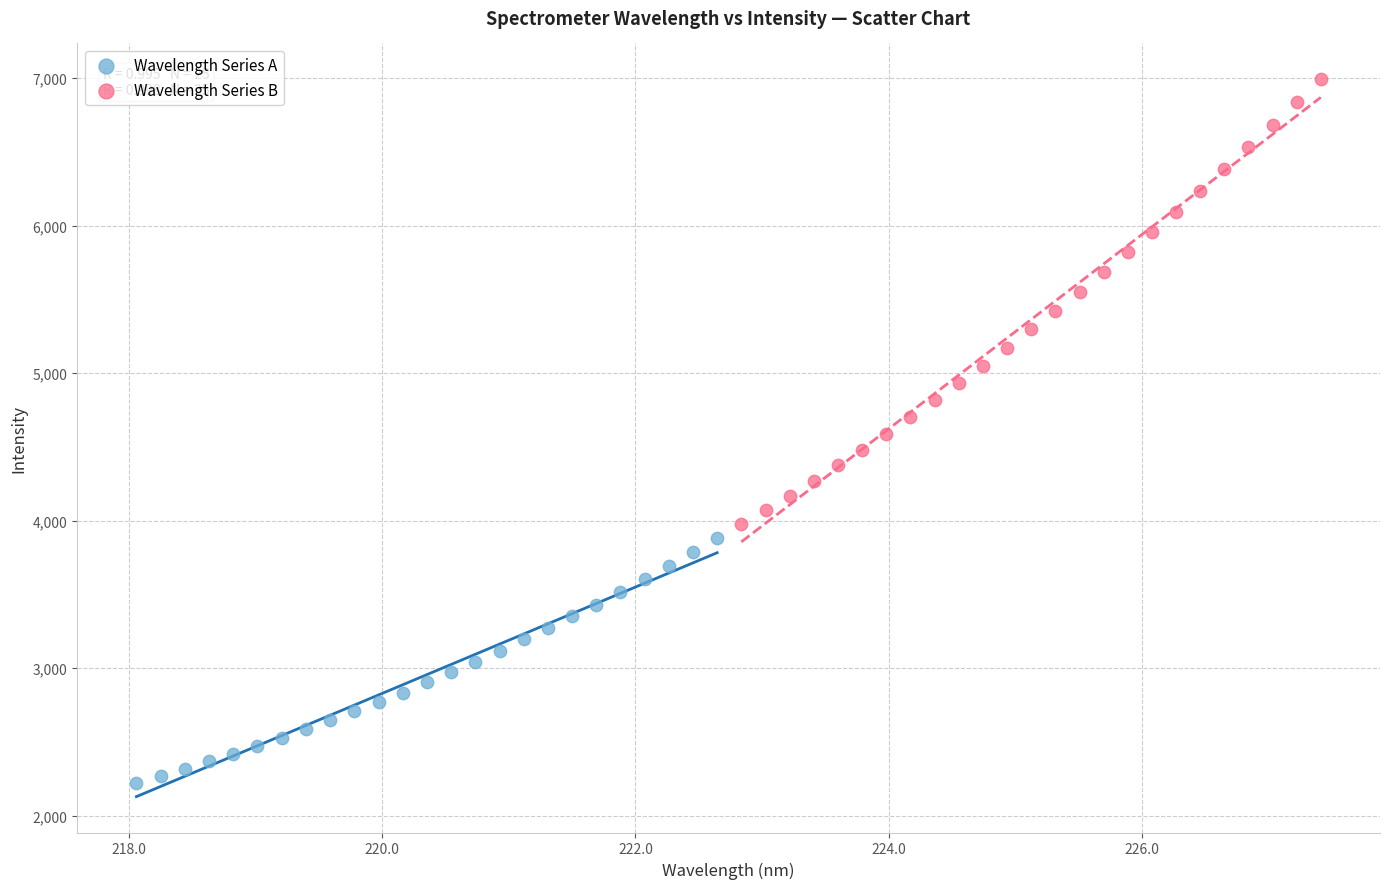

Which series reaches the maximum Y coordinate?

Wavelength Series B